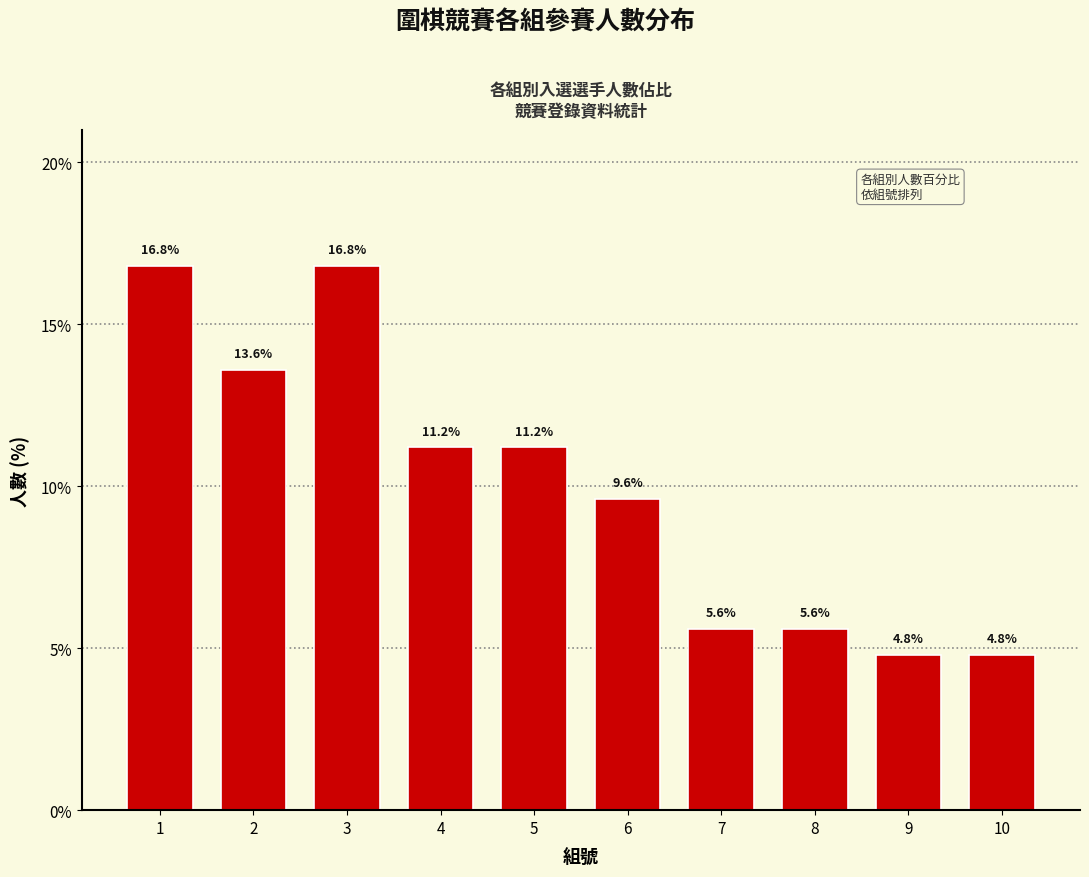

Reading left to right, transcribe all the data shown in this chart.

1=16.8	2=13.6	3=16.8	4=11.2	5=11.2	6=9.6	7=5.6	8=5.6	9=4.8	10=4.8